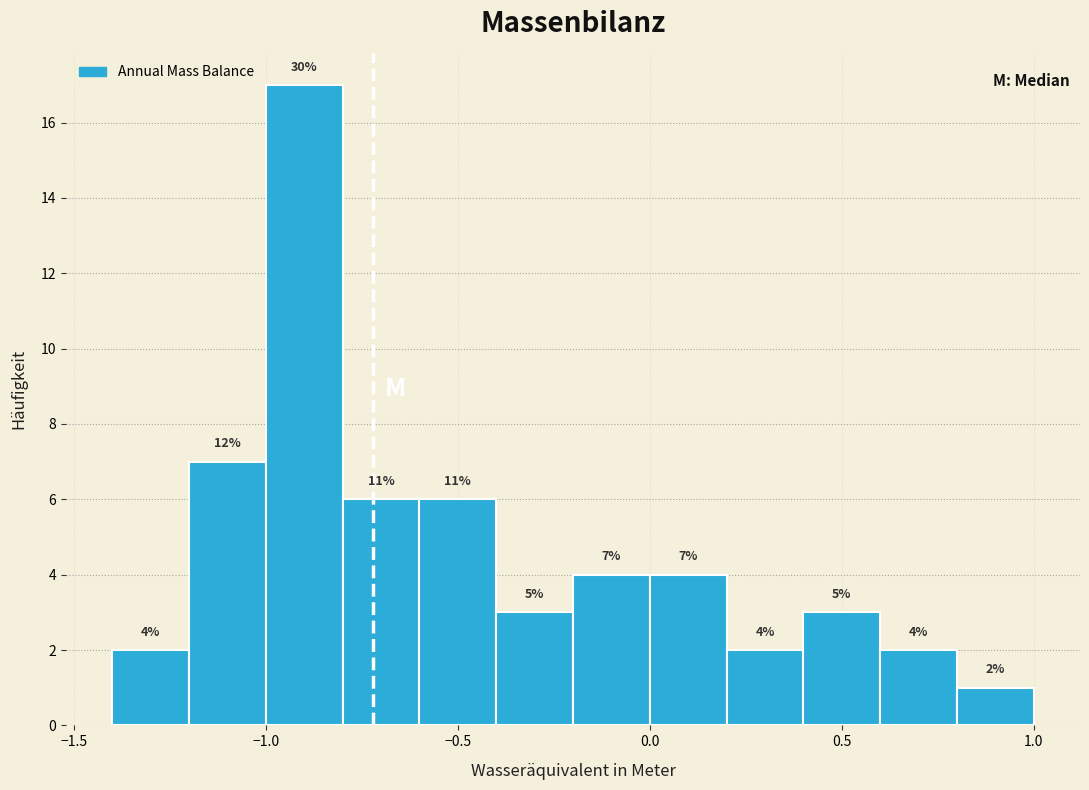

Which range on the x-axis has the tallest bar?

-1.0 to -0.8